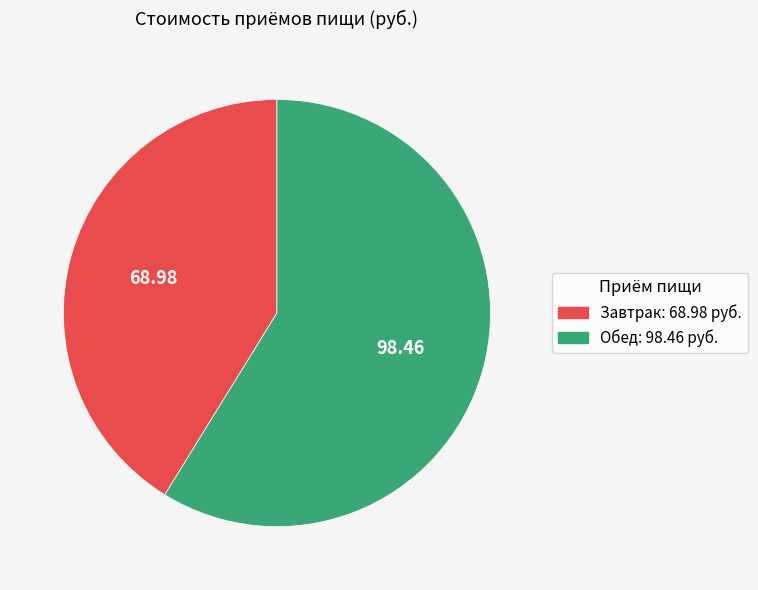

Do Завтрак and Обед together represent more than half of the pie?

Yes